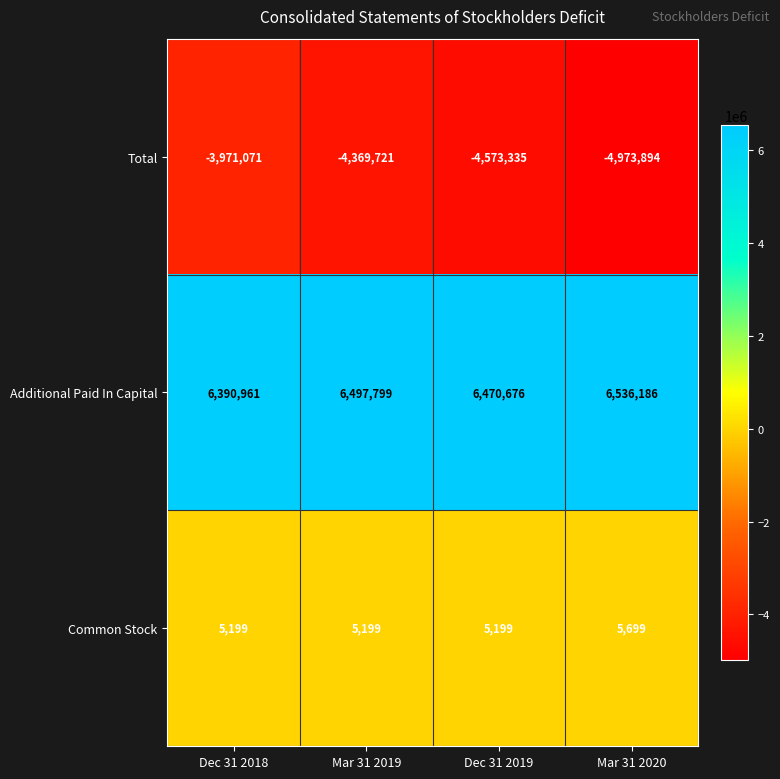

List the series in order of their peak value, highest first.

Additional Paid In Capital, Common Stock, Total